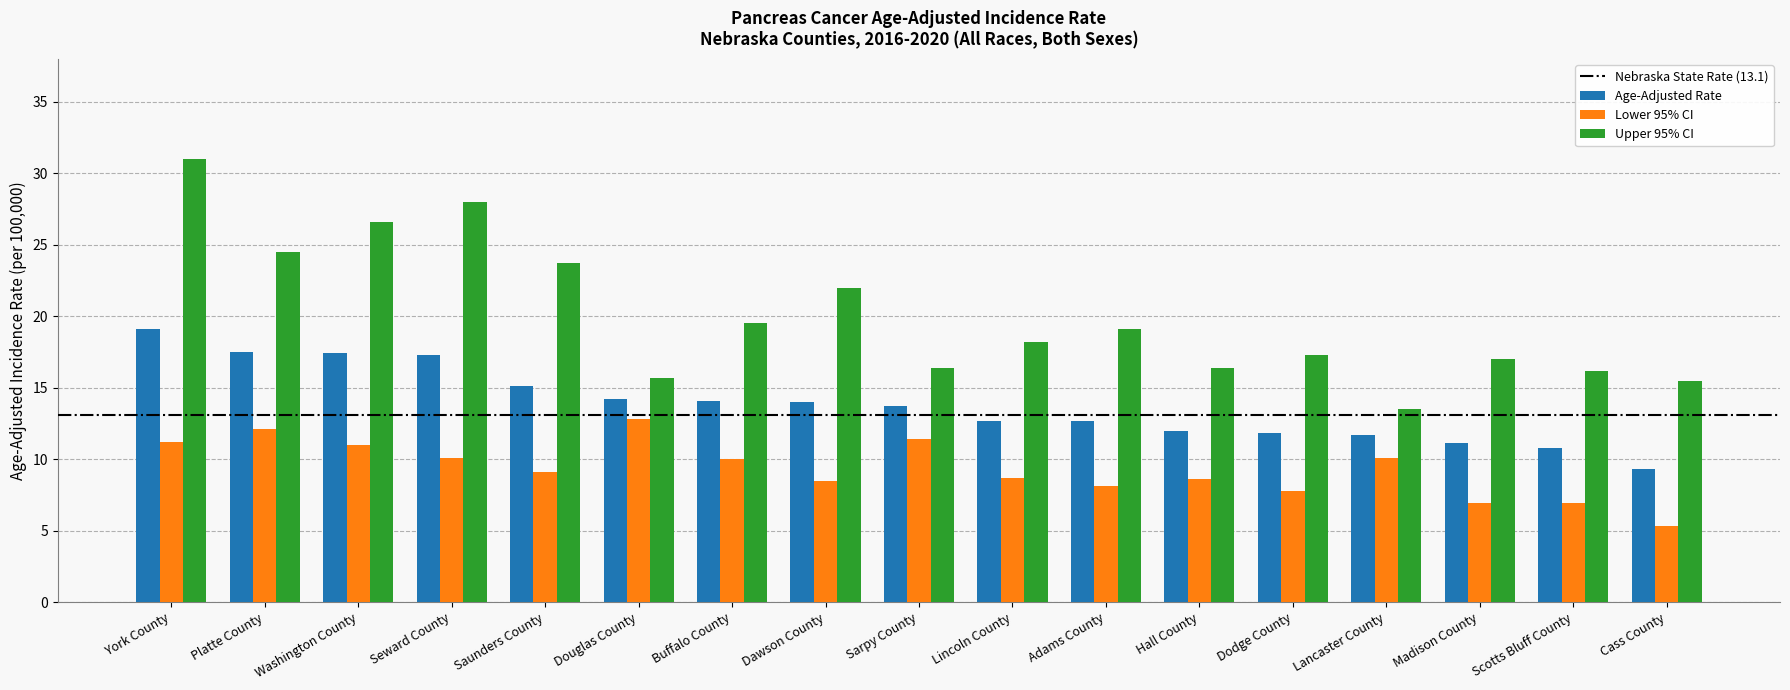

True or false: Upper 95% CI has a value of 6.7 at Lincoln County.

False